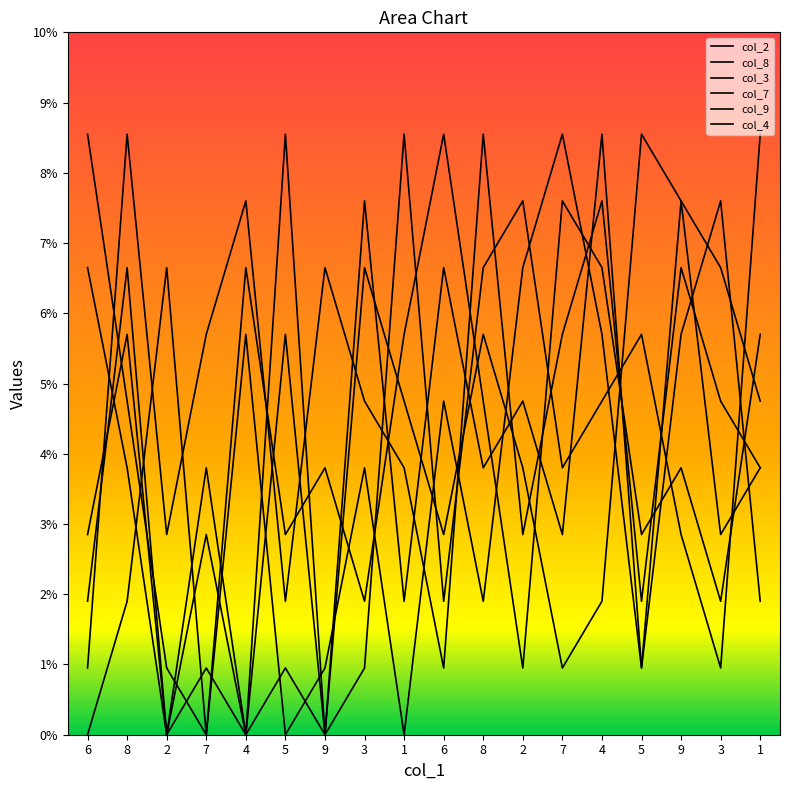

What is the difference between the maximum and minimum values in the col_9 series?

8.6